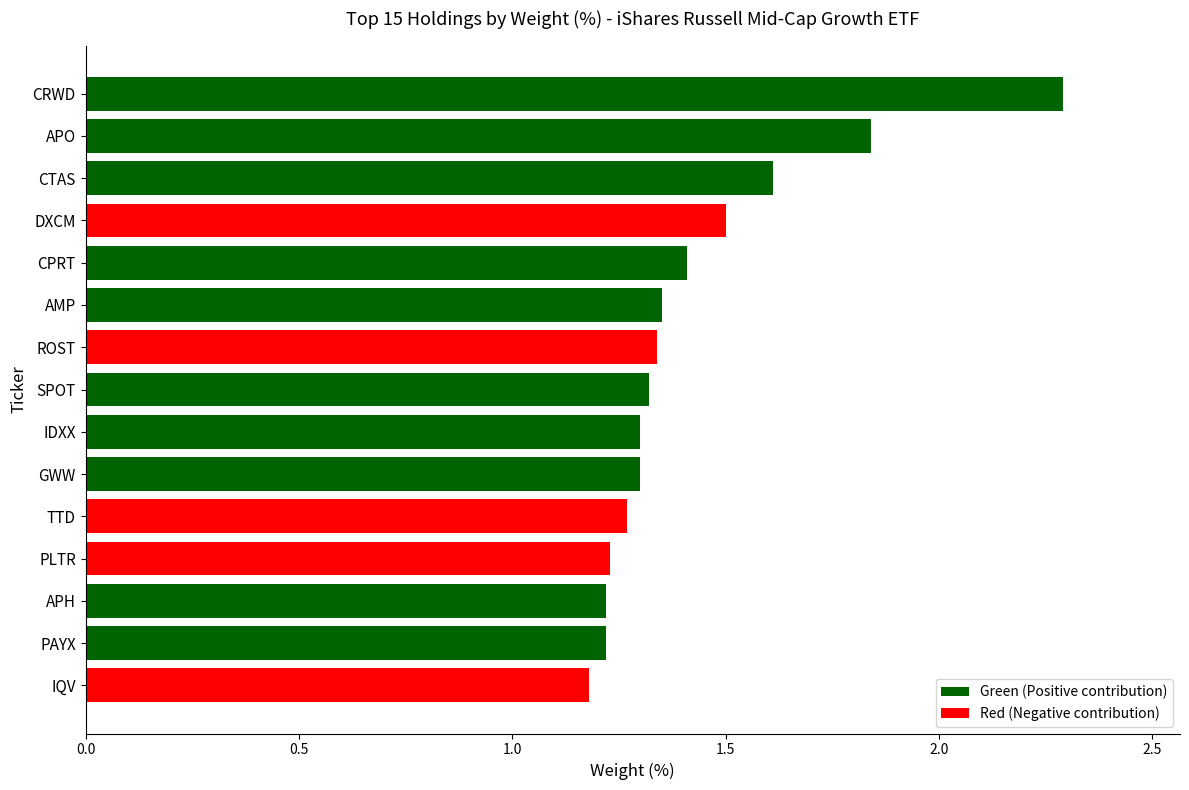

What is the ratio of the value at PAYX to the value at IQV?

1.0